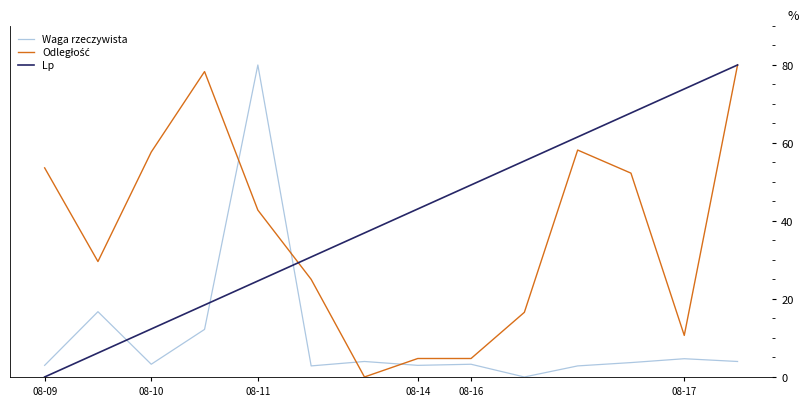

After their last crossing, which series has the higher values: Lp or Waga rzeczywista?

Lp